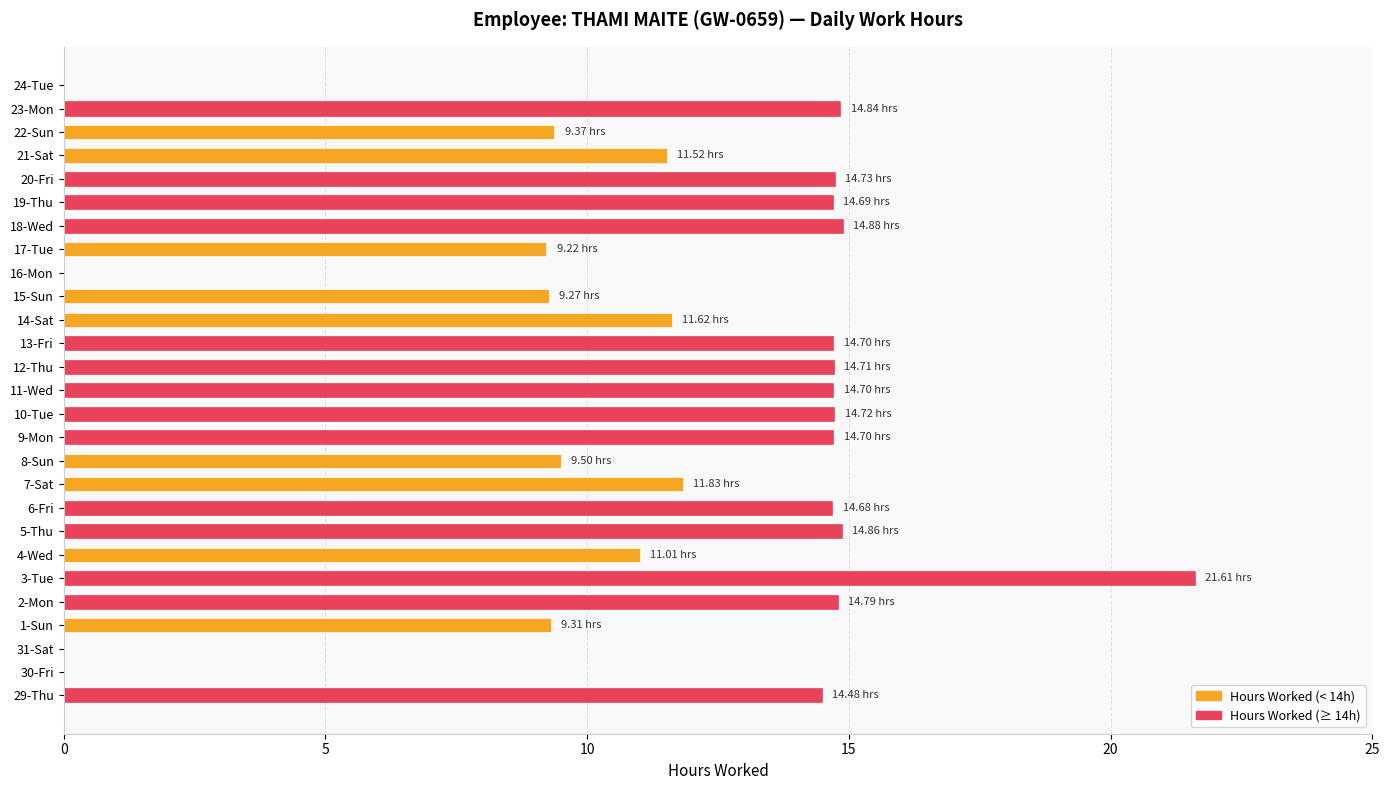

What is the sum of all values?

305.7